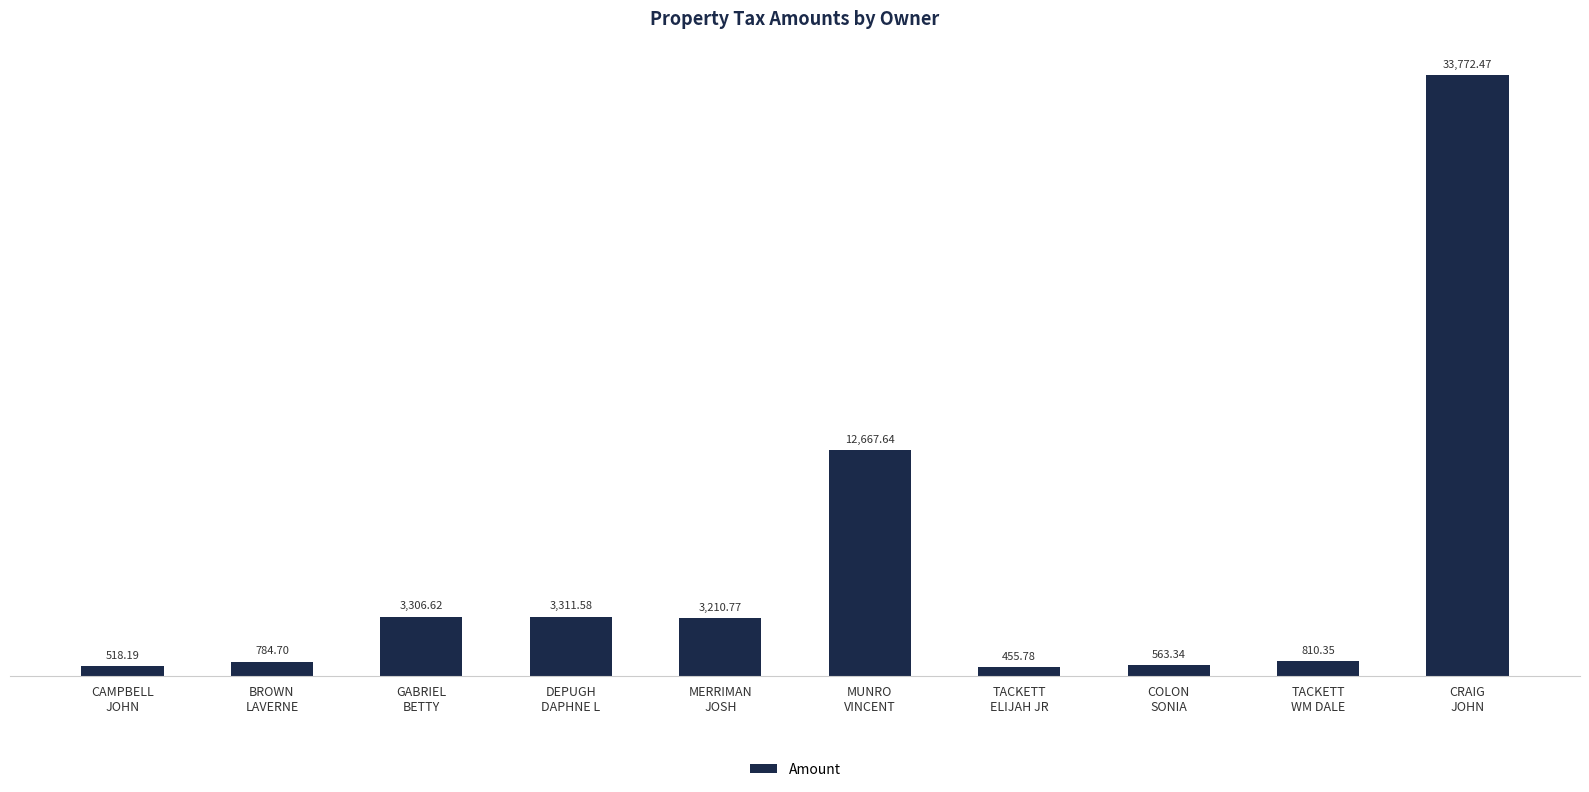

At which label does the data first exceed 3210?

GABRIEL
BETTY